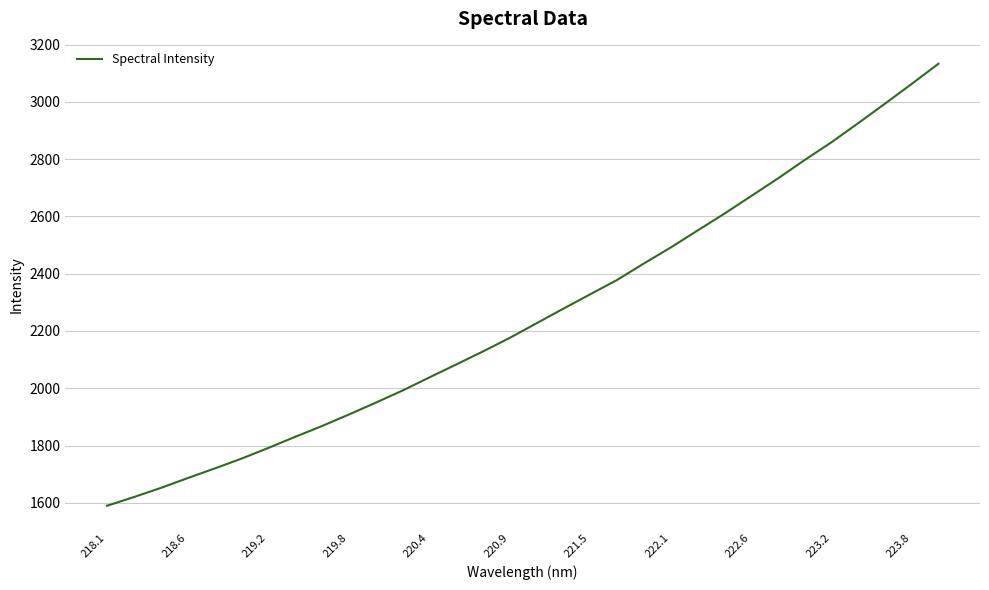

What is the minimum value shown in the chart?

1589.6